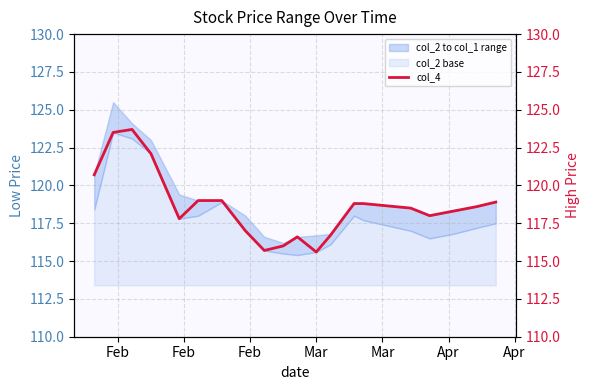

What is the maximum value for col_2 base?

10.1